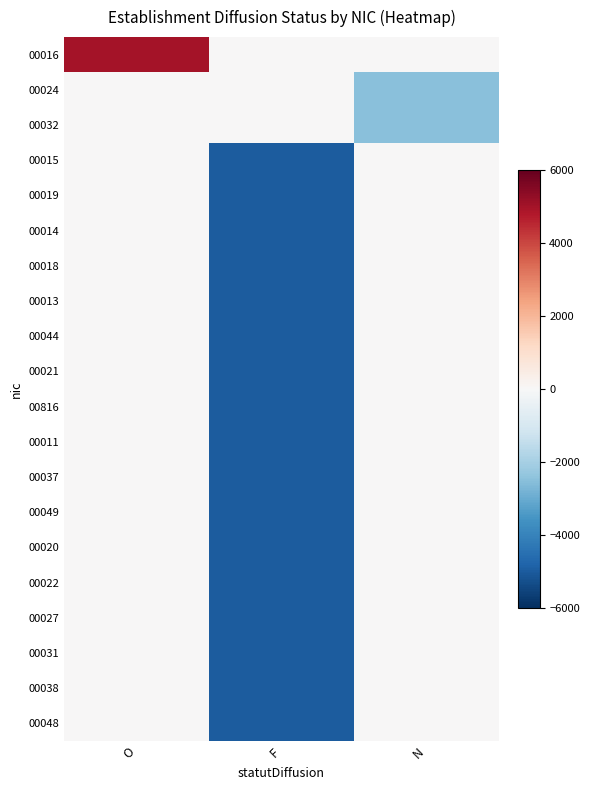

List the series in order of their peak value, highest first.

00016, 00024, 00032, 00015, 00019, 00014, 00018, 00013, 00044, 00021, 00816, 00011, 00037, 00049, 00020, 00022, 00027, 00031, 00038, 00048